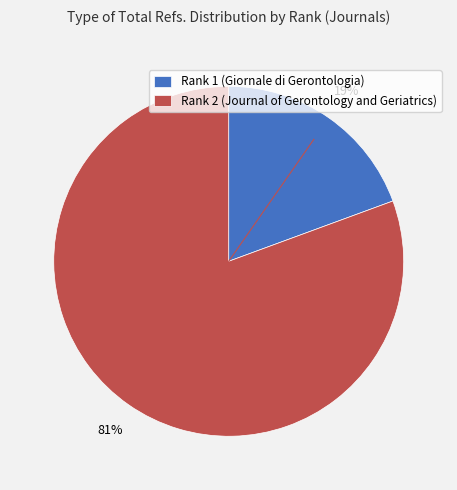

Which has a higher value, Rank 2 (Journal of Gerontology and Geriatrics) or Rank 1 (Giornale di Gerontologia)?

Rank 2 (Journal of Gerontology and Geriatrics)